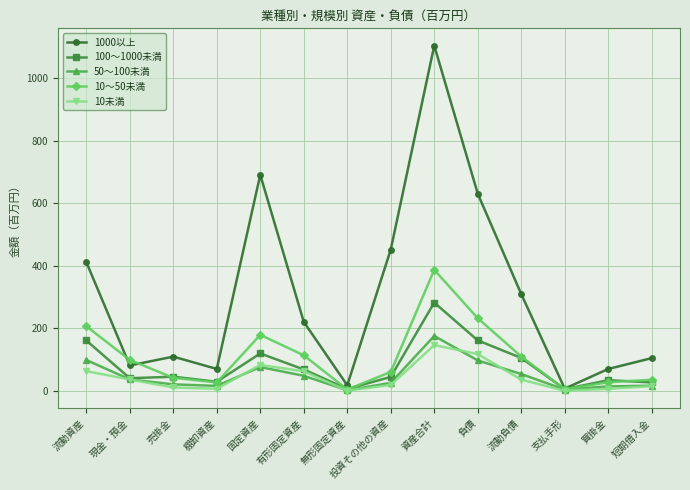

What is the label of the 3rd point from the right?

支払手形